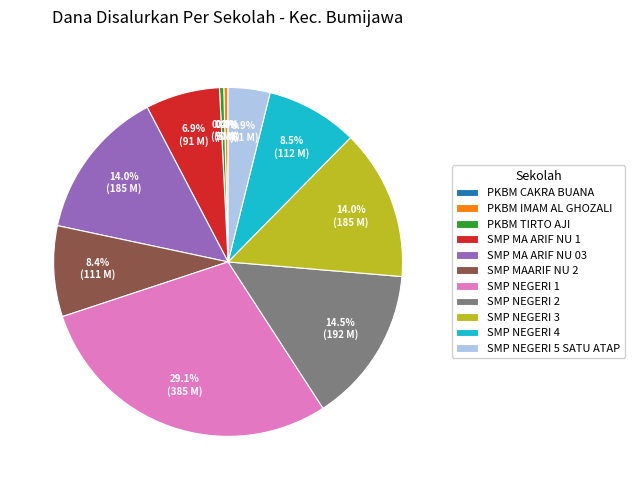

To the nearest percent, what is the average slice percentage?

9%